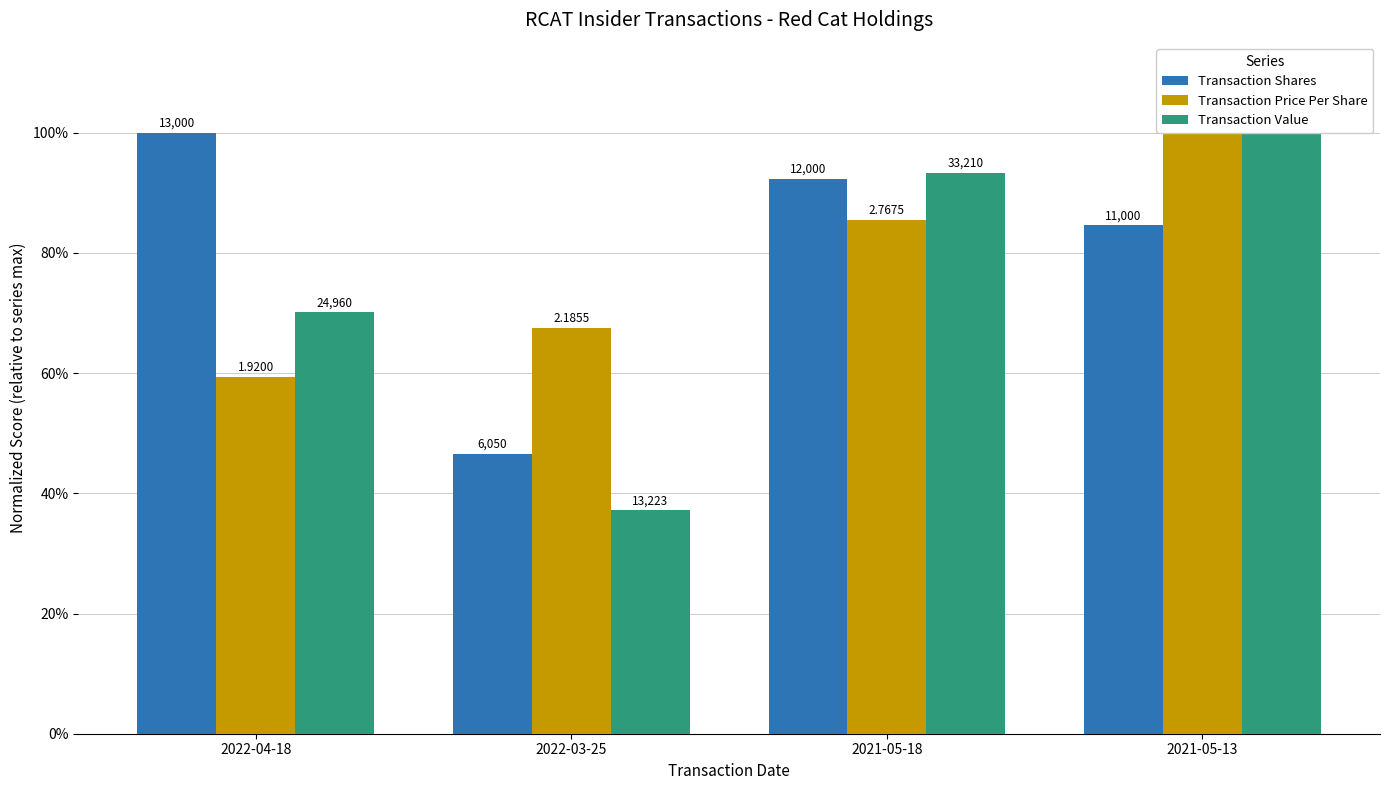

Reading left to right, extract all data points from this chart.

Transaction Shares: 2022-04-18=1.0	2022-03-25=0.5	2021-05-18=0.9	2021-05-13=0.8
Transaction Price Per Share: 2022-04-18=0.6	2022-03-25=0.7	2021-05-18=0.9	2021-05-13=1.0
Transaction Value: 2022-04-18=0.7	2022-03-25=0.4	2021-05-18=0.9	2021-05-13=1.0